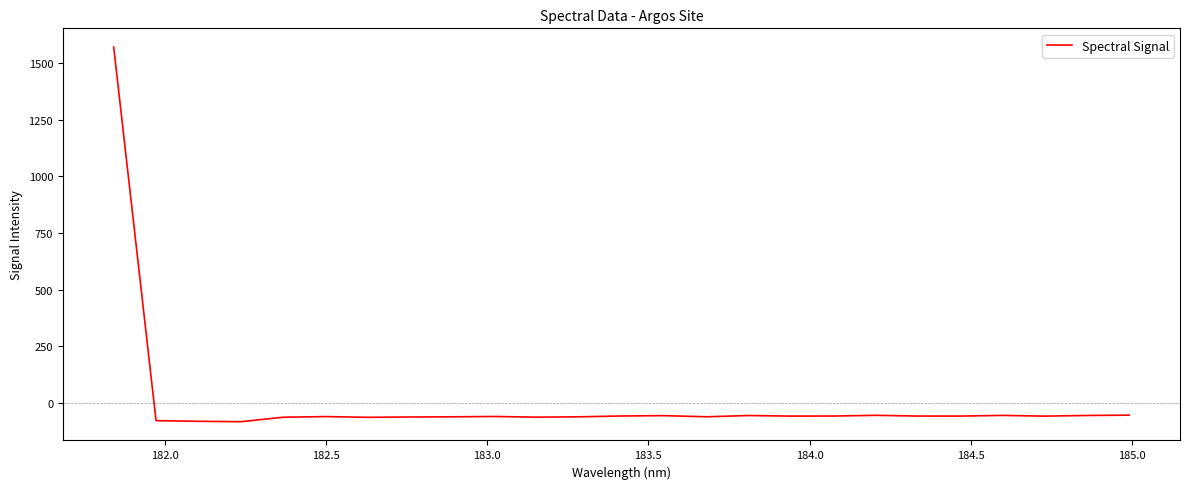

What is the difference between the maximum and minimum values?

1653.4